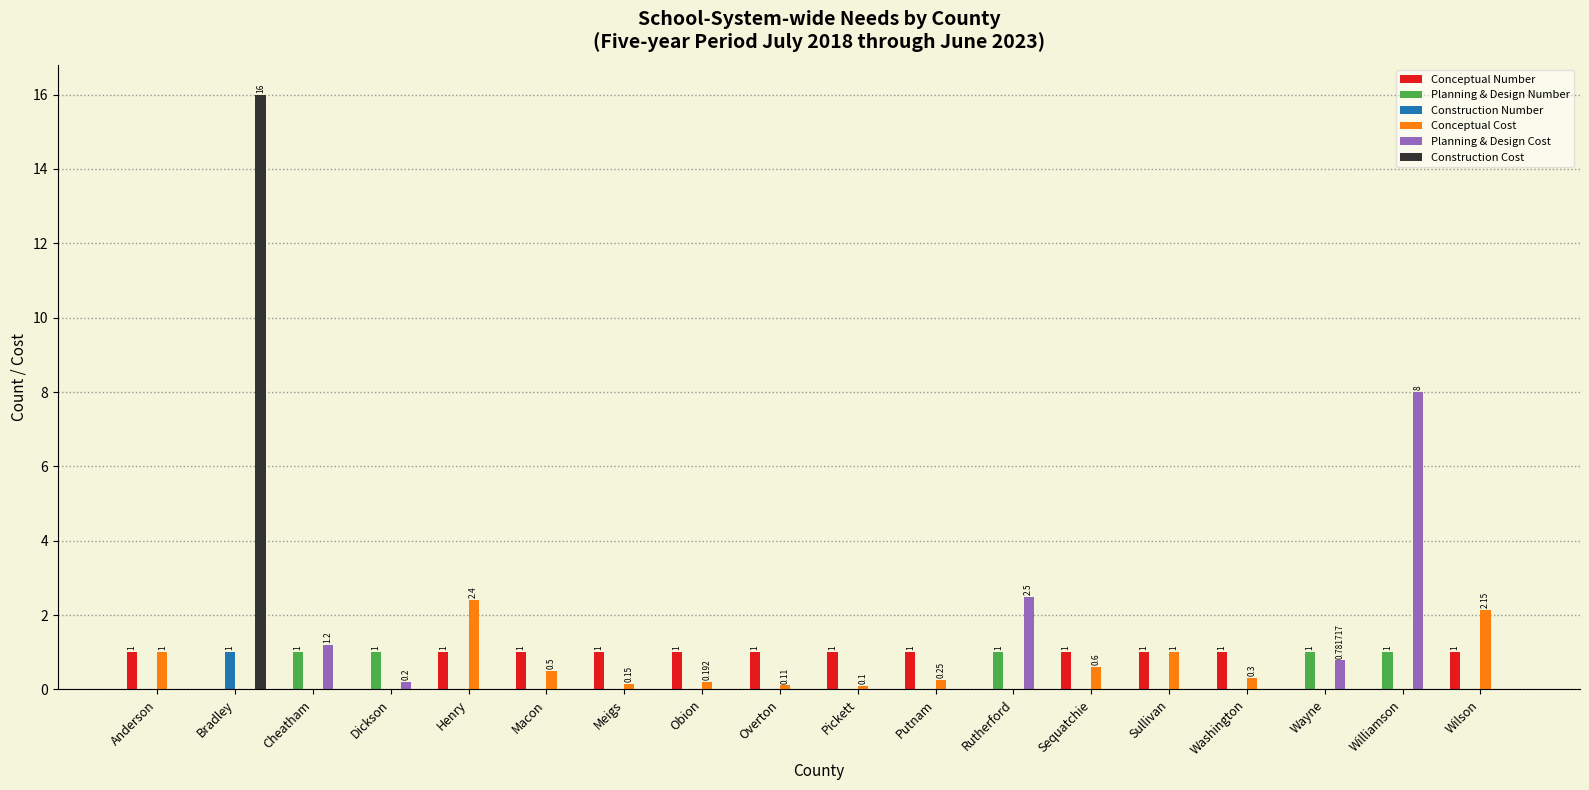

At which category is the sum across all series the highest?

Bradley